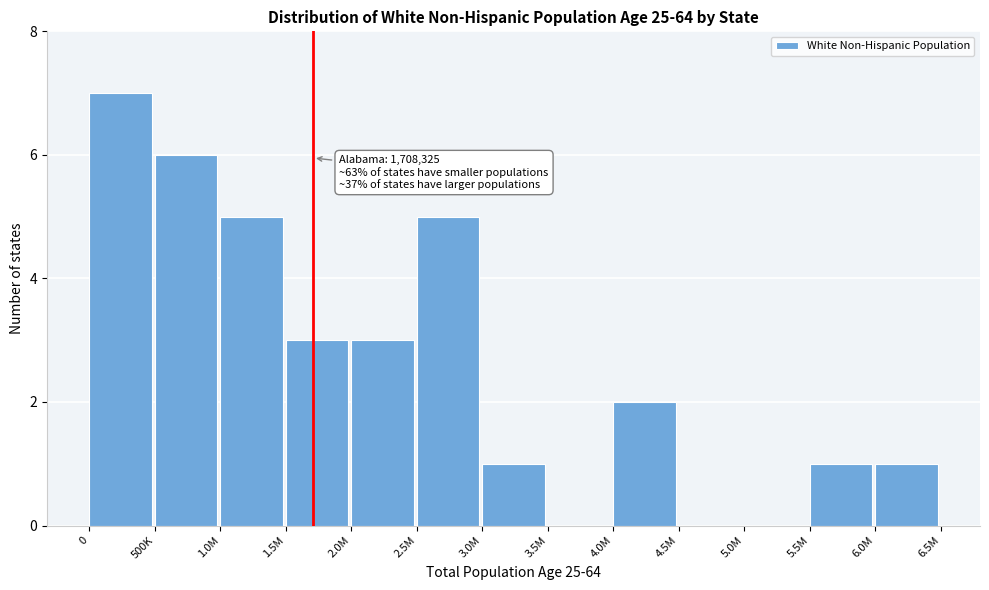

Reading left to right, transcribe all the data shown in this chart.

0=7	500K=6	1.0M=5	1.5M=3	2.0M=3	2.5M=5	3.0M=1	3.5M=0	4.0M=2	4.5M=0	5.0M=0	5.5M=1	6.0M=1